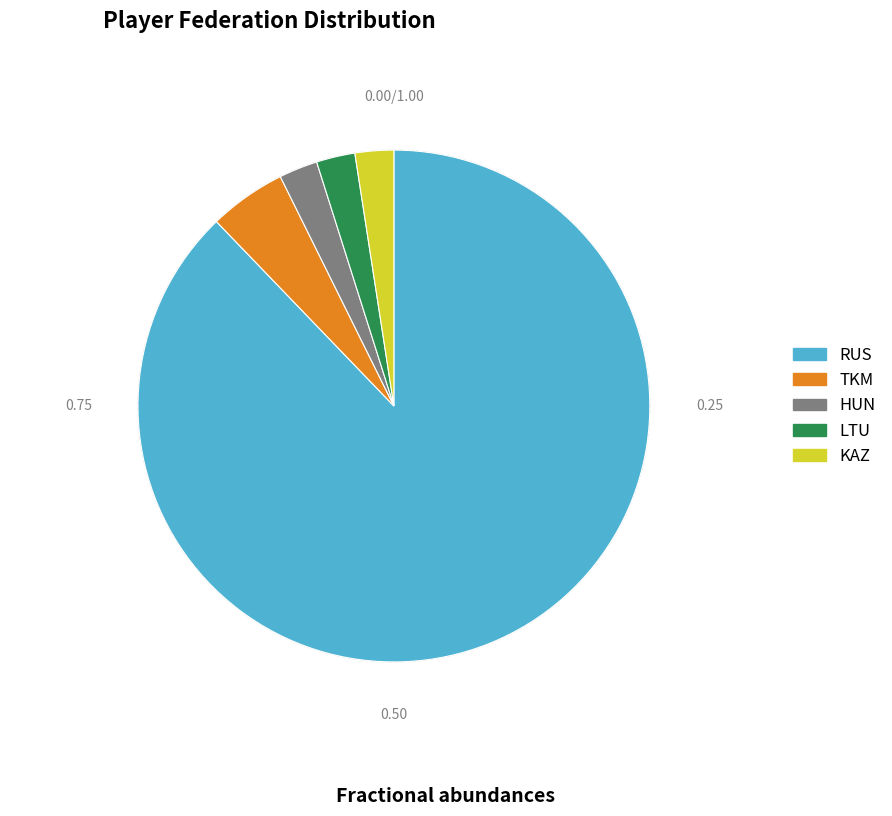

Does RUS account for over 50% of the chart?

Yes